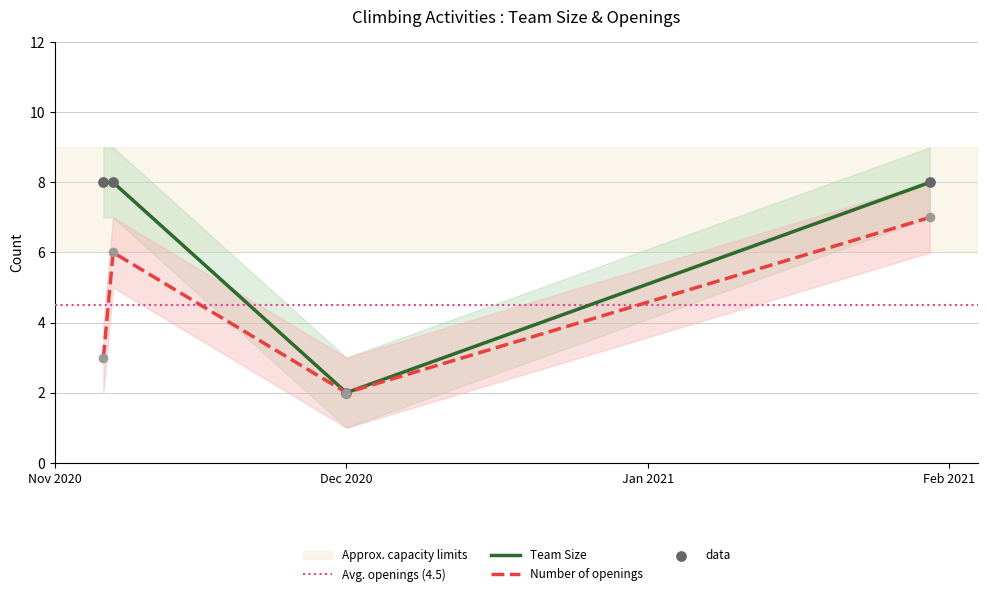

Which series contains the lowest Y value?

Number of openings